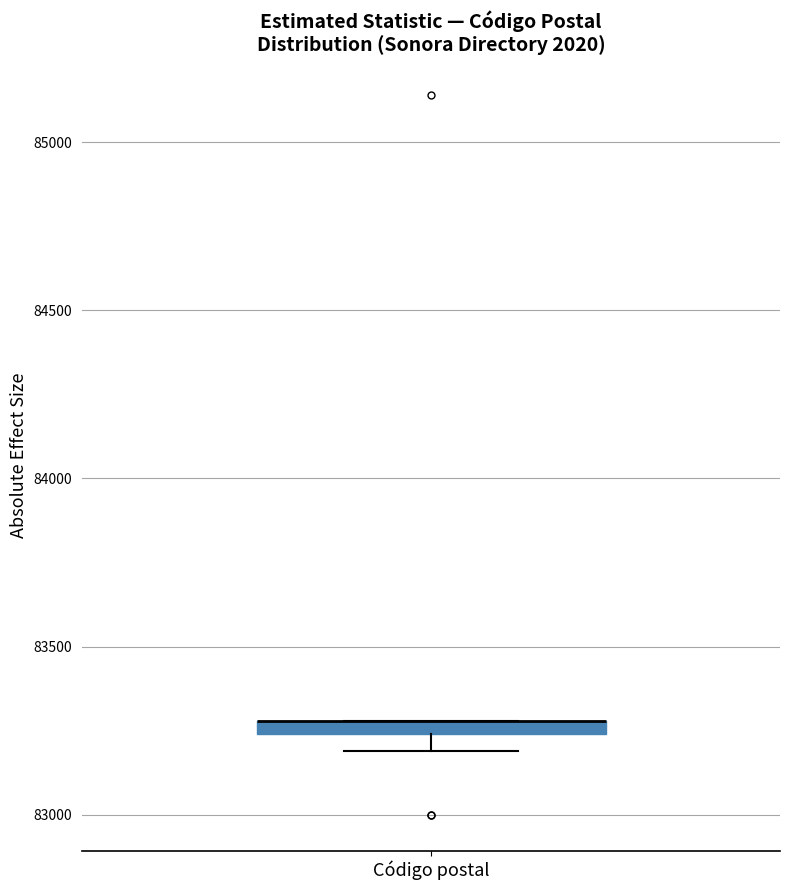

Where is the lower edge of the box for Código postal on the y-axis? The values are not printed on the chart, so give them approximately, as read against the axis.

83250